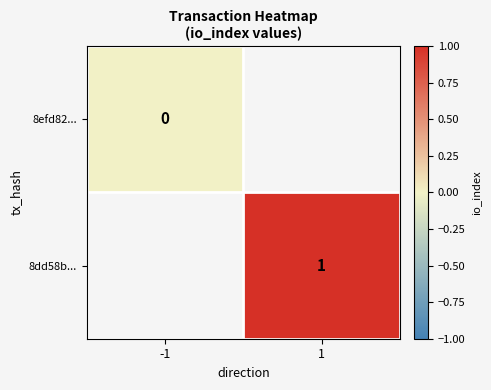

The 8dd58b... series shows 1 at 1. True or false?

True